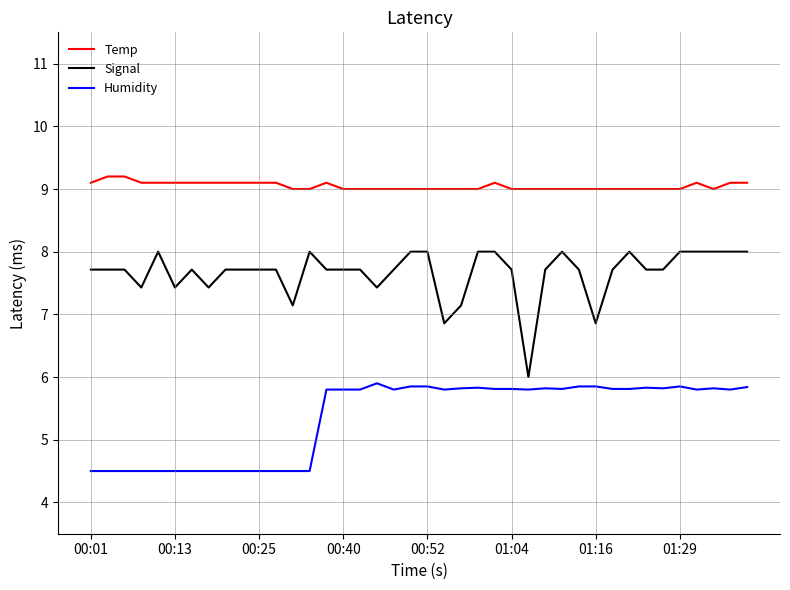

List the series in order of their peak value, lowest first.

Humidity, Signal, Temp